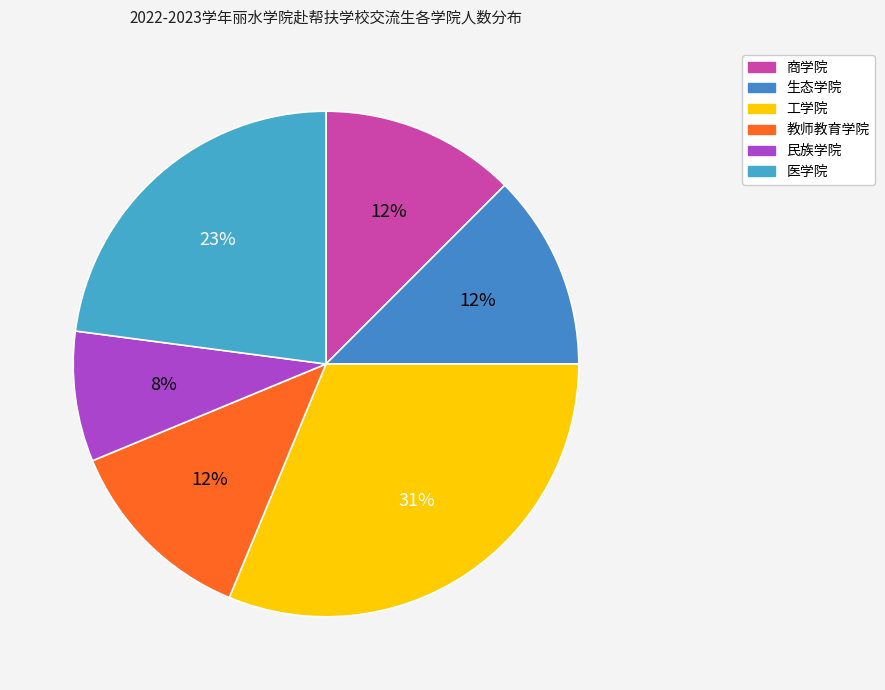

Count the number of slices in the pie.

6